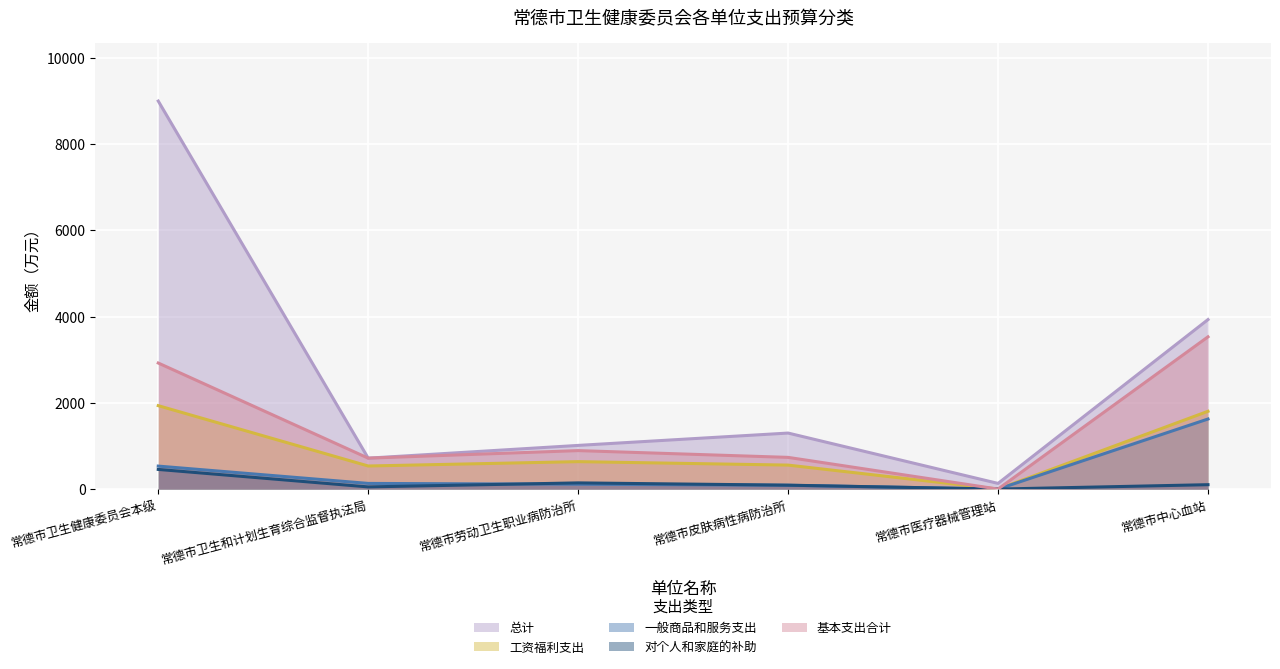

Rank the series at 常德市劳动卫生职业病防治所 from lowest to highest value.

一般商品和服务支出, 对个人和家庭的补助, 工资福利支出, 基本支出合计, 总计